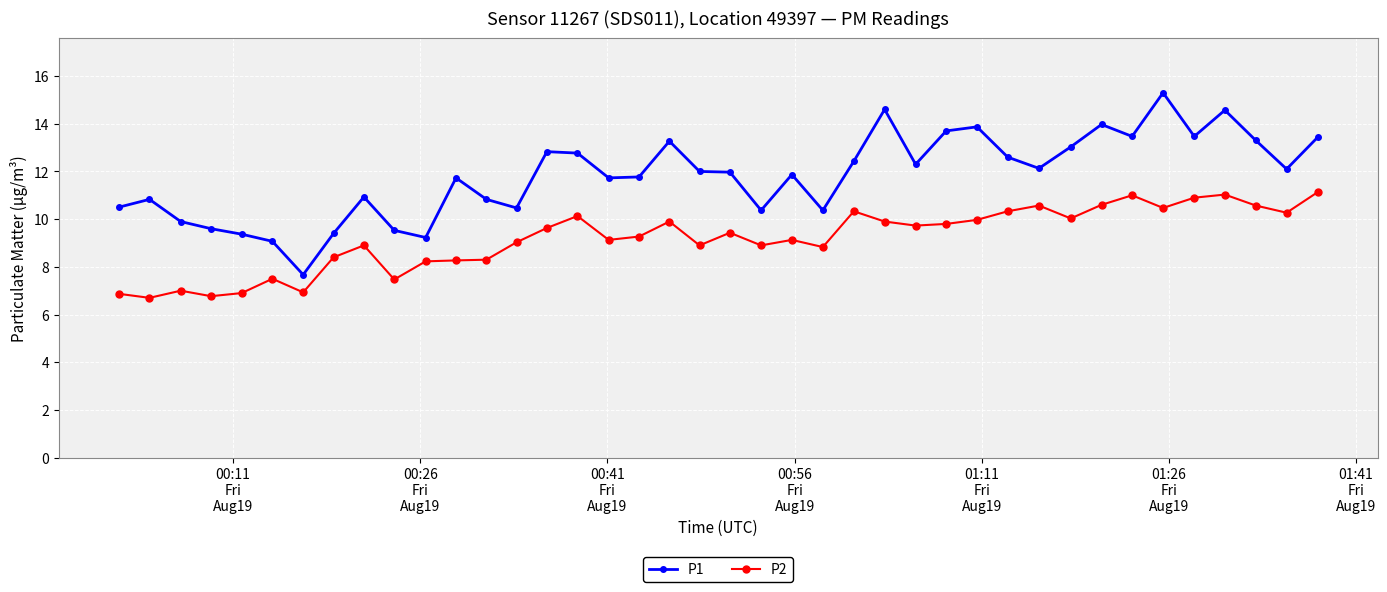

Which series has the largest range (max minus min)?

P1